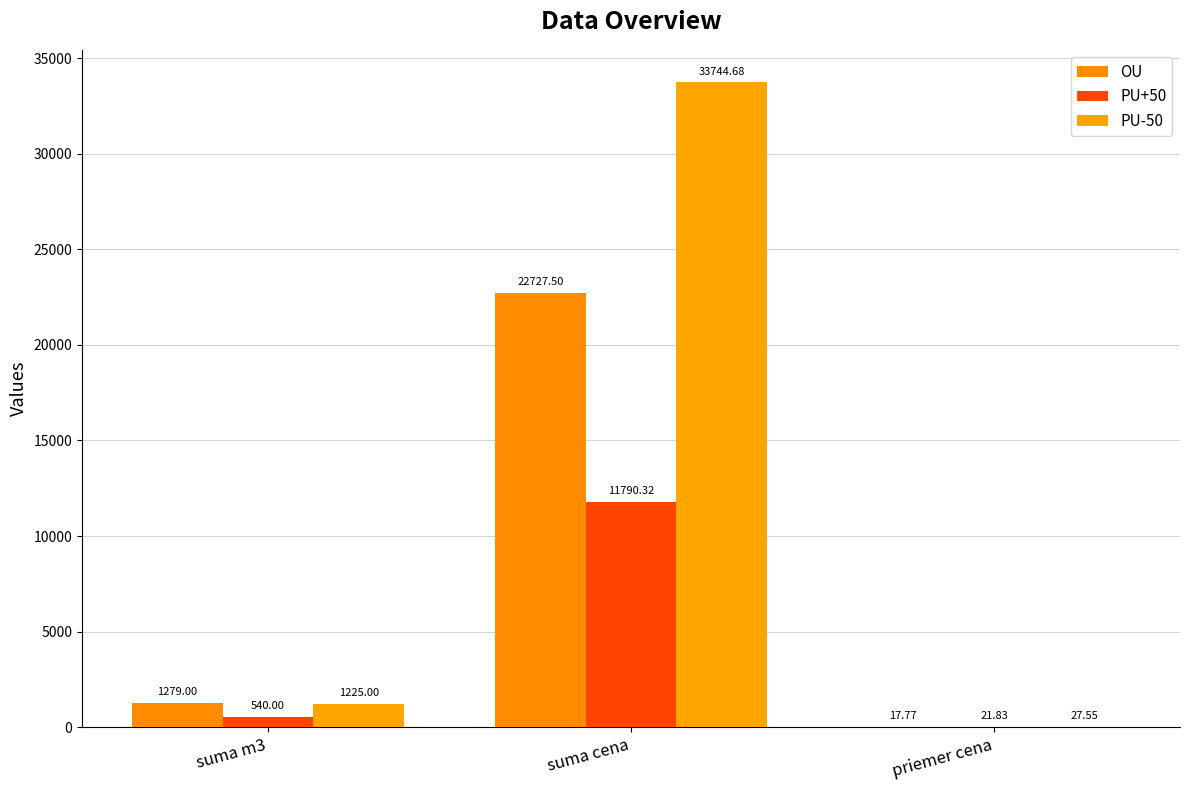

At how many categories does at least one series exceed 29894?

1